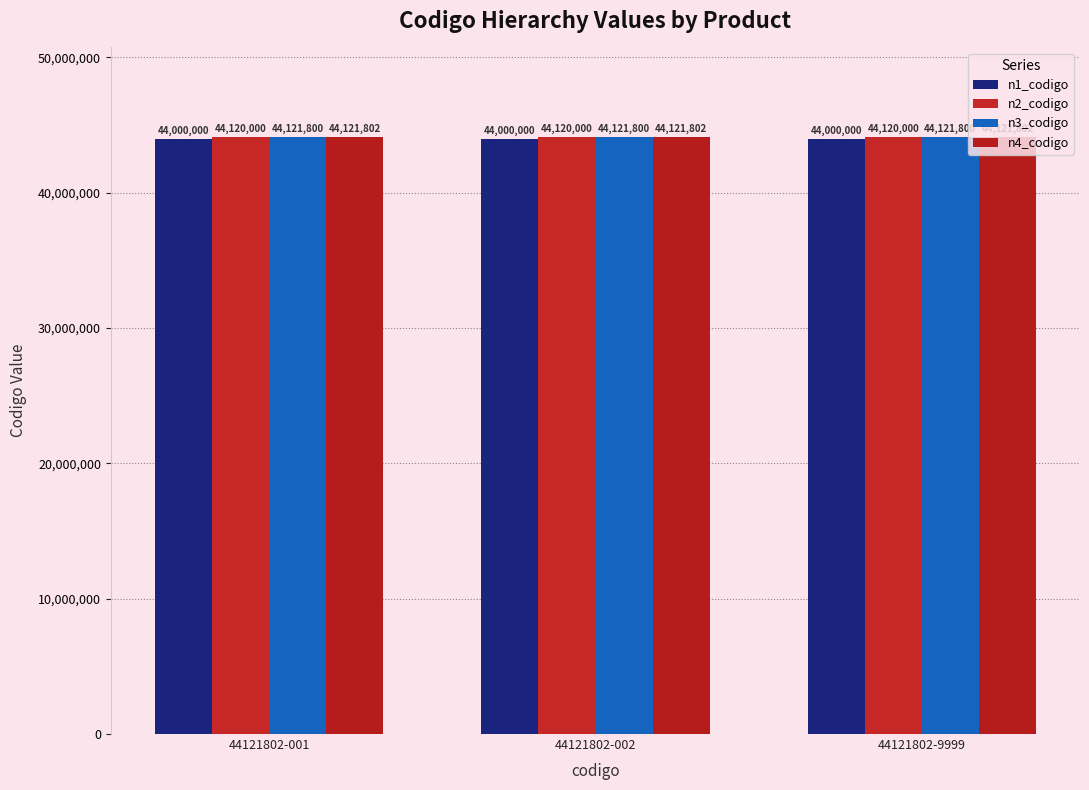

What is the total value across all series at 44121802-001?

176363602